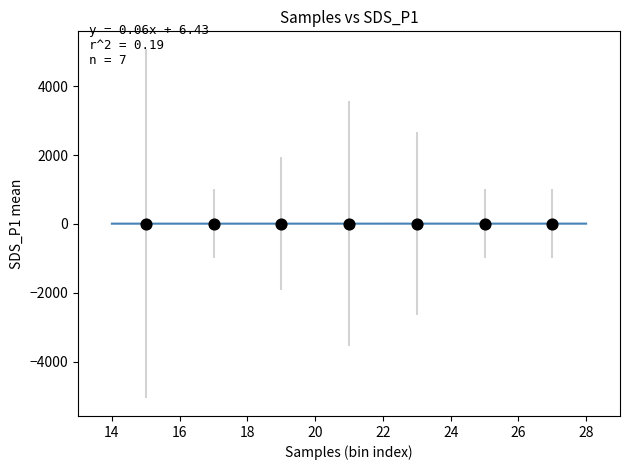

What is the average X value?

21.0